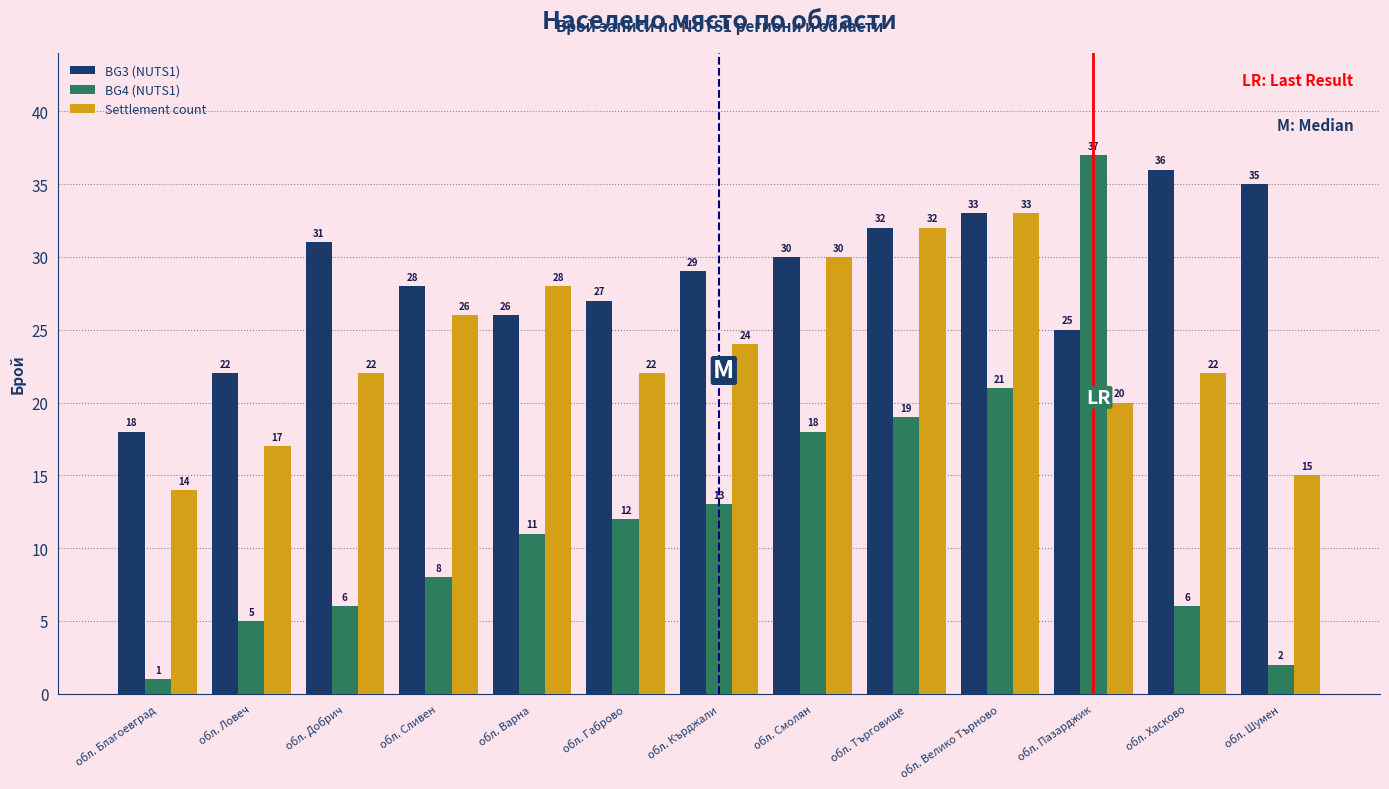

What is the sum of all Settlement count values?

305